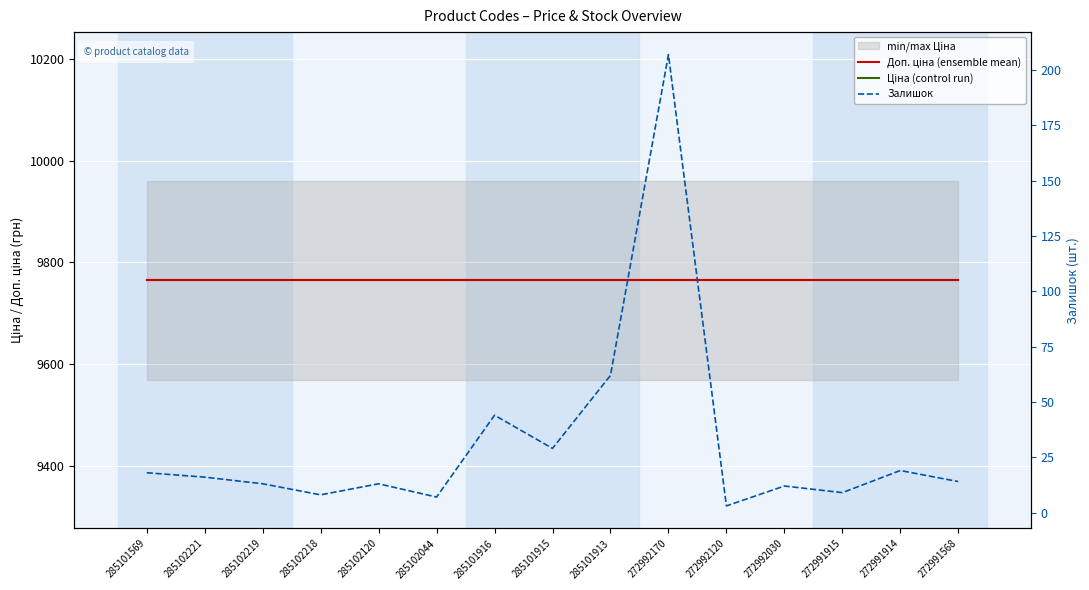

Where is the first local minimum for Залишок?

285102218